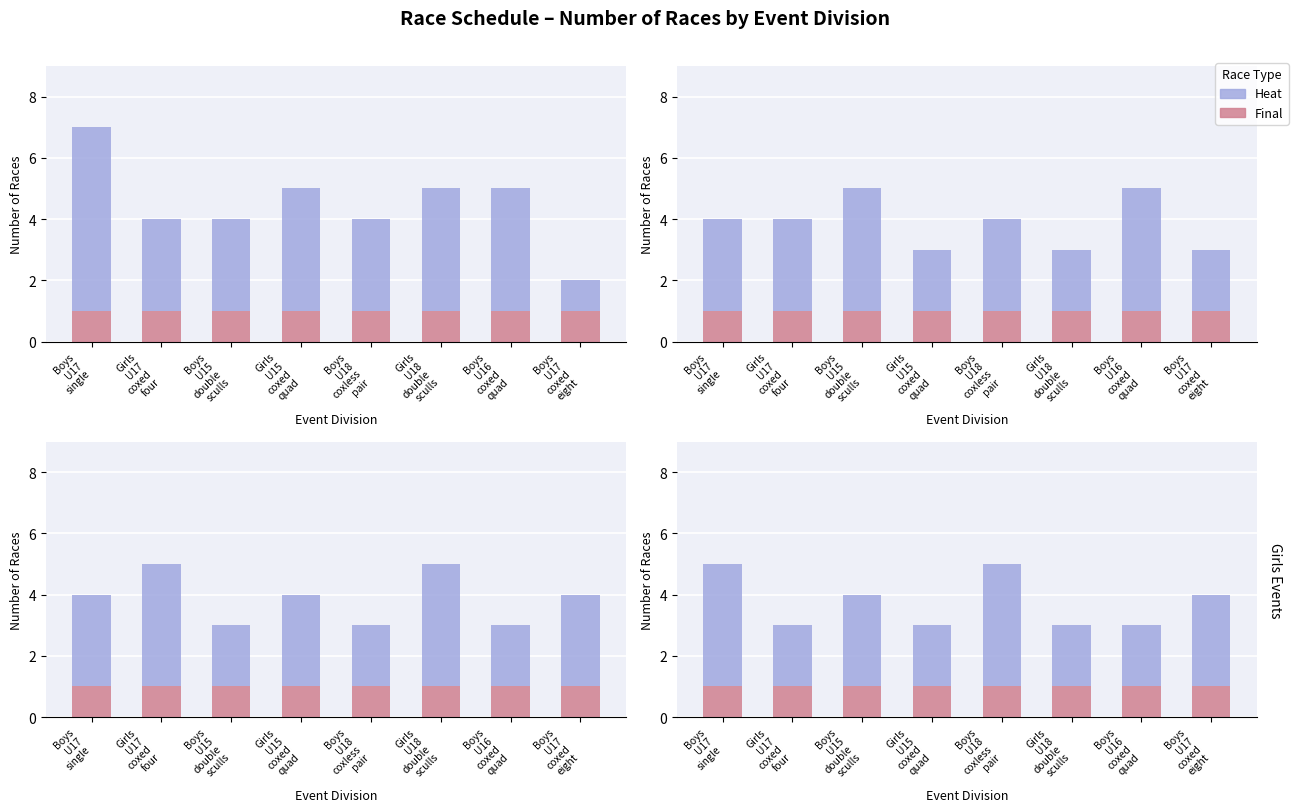

Which series has the largest range (max minus min)?

Heat